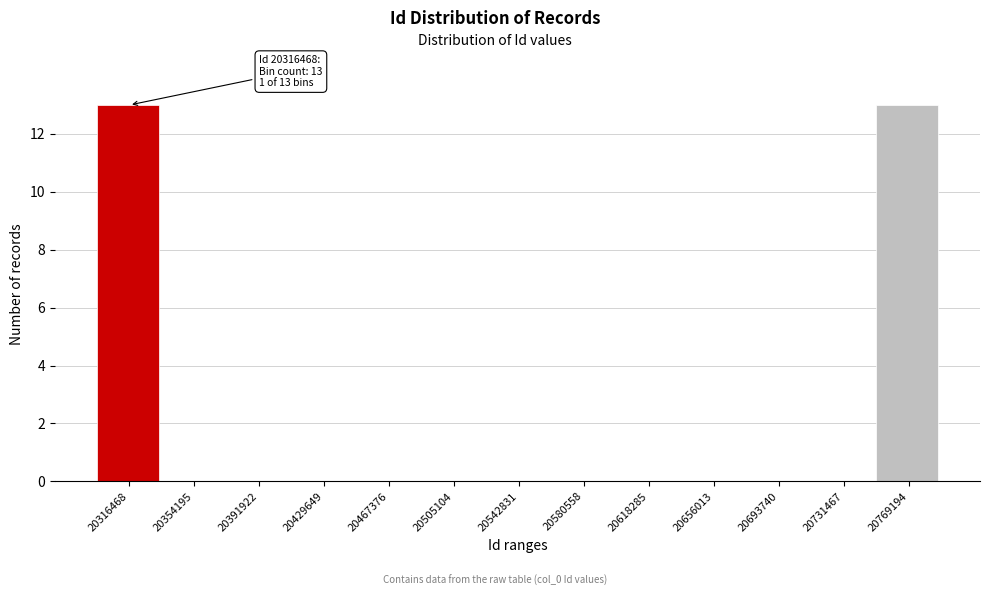

Reading right to left, what are all the values shown in this chart?

20769194=13	20731467=0	20693740=0	20656013=0	20618285=0	20580558=0	20542831=0	20505104=0	20467376=0	20429649=0	20391922=0	20354195=0	20316468=13